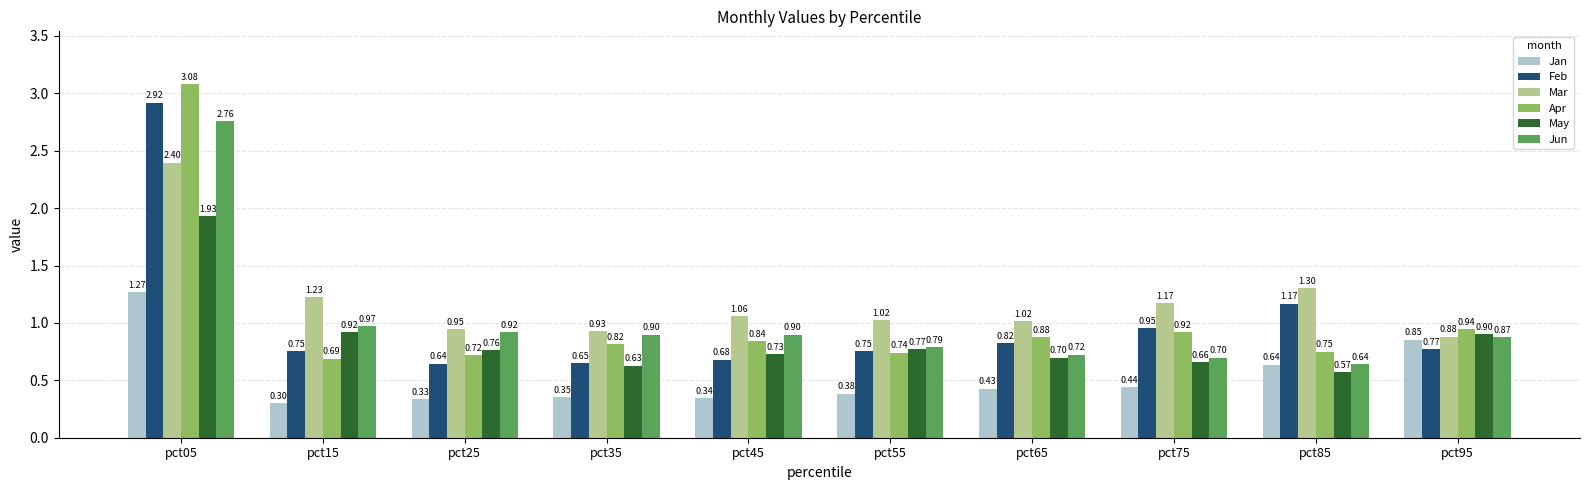

Rank the series by their maximum value, from lowest to highest.

Jan, May, Mar, Jun, Feb, Apr